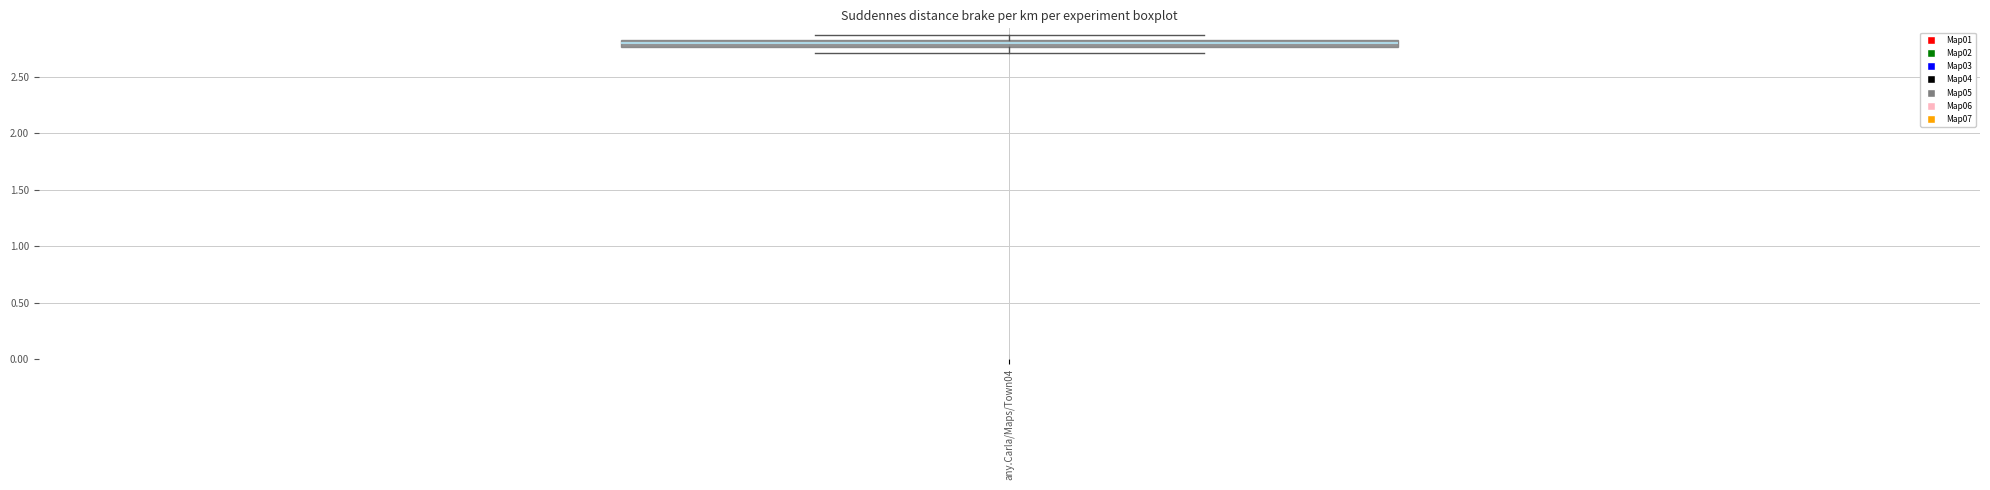

Where is the lower edge of the box for any.Carla/Maps/Town04 on the y-axis? The values are not printed on the chart, so give them approximately, as read against the axis.

2.75